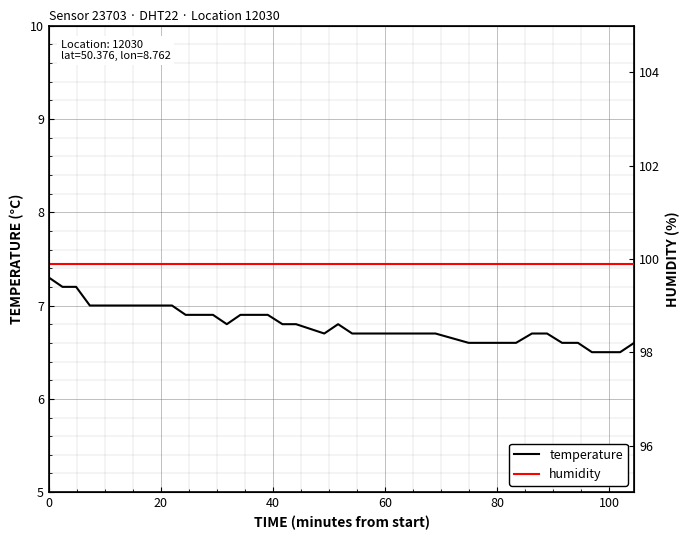

What is the maximum value for temperature?

7.3